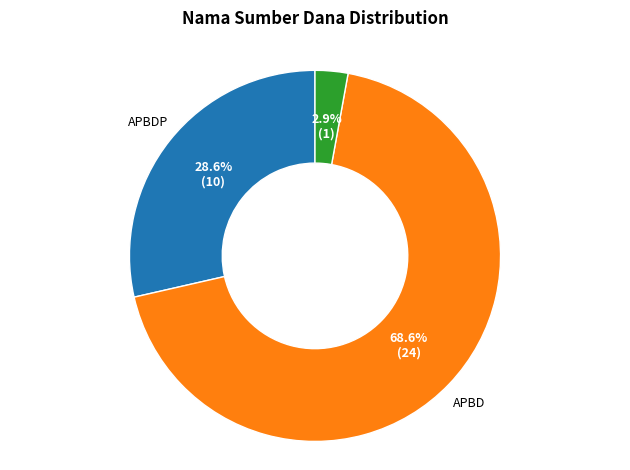

Is there any slice that represents more than half of the pie?

Yes